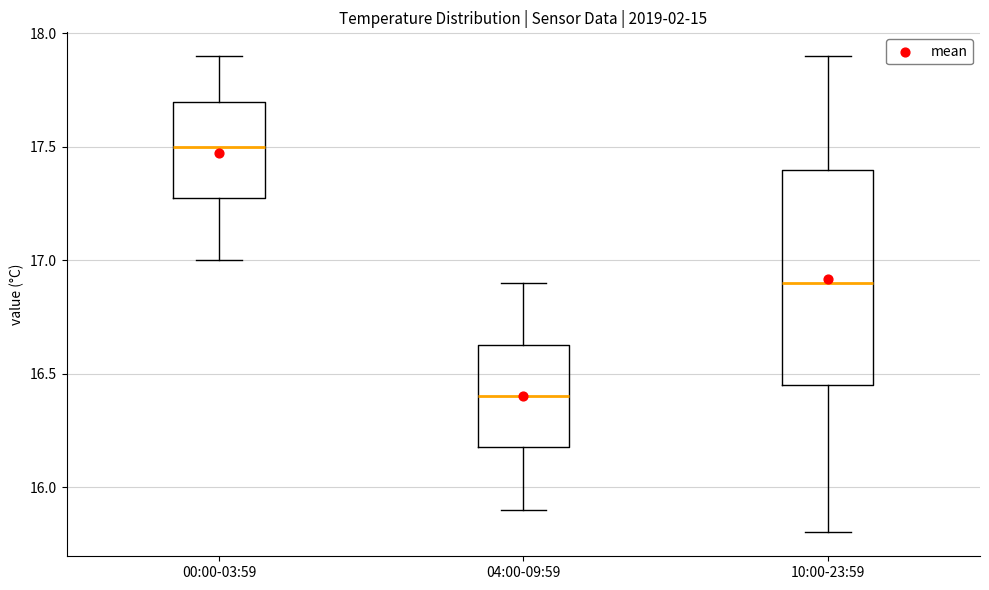

Where does the lower whisker of the box for 00:00-03:59 end on the y-axis? The values are not printed on the chart, so give them approximately, as read against the axis.

17.00